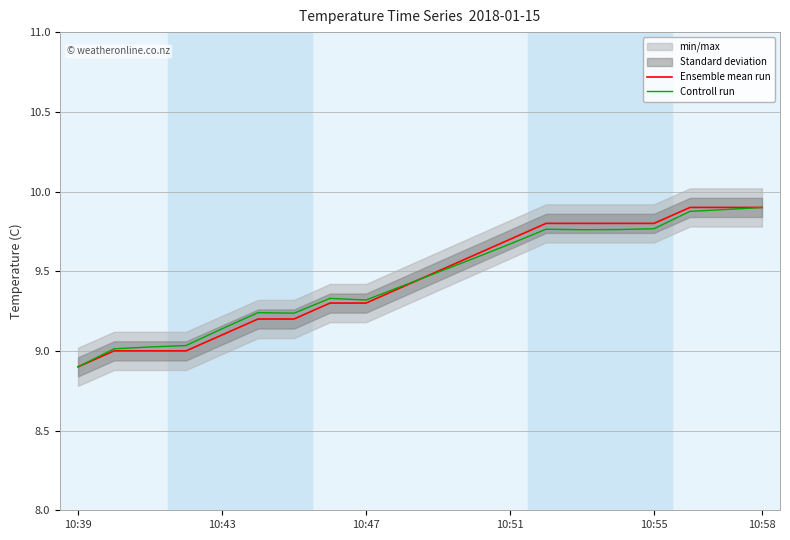

In Controll run, how many points are lower than both neighbors (excluding endpoints)?

3